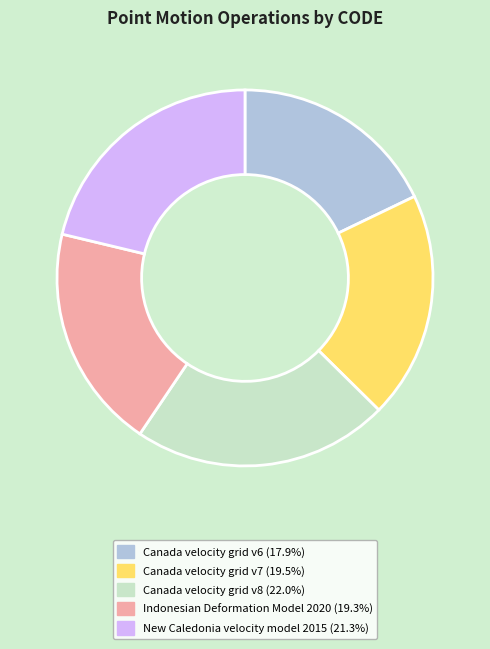

Which category has the biggest portion of the pie?

Canada velocity grid v8